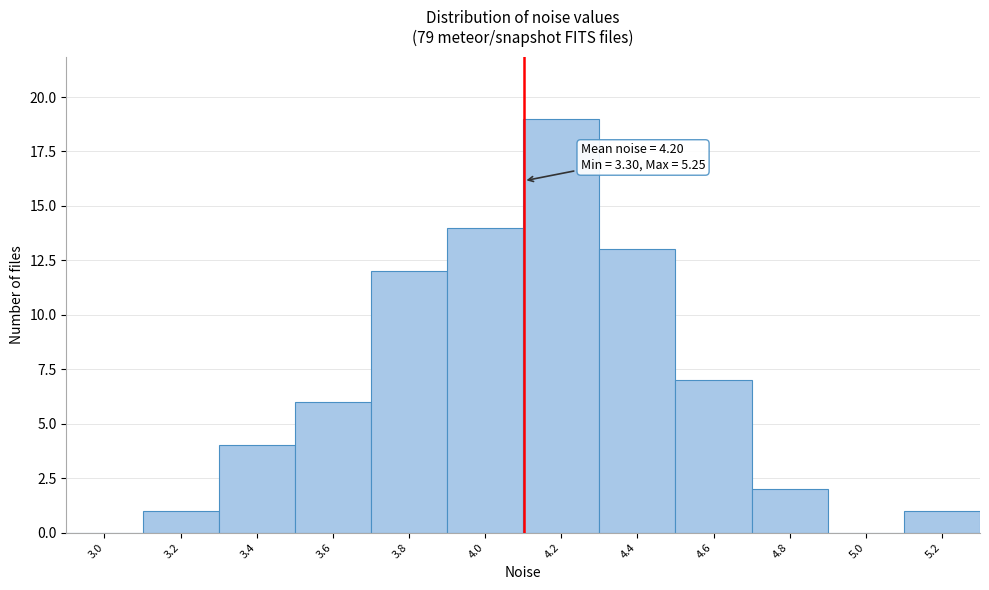

Reading right to left, what are all the values shown in this chart?

5.2=1	5.0=0	4.8=2	4.6=7	4.4=13	4.2=19	4.0=14	3.8=12	3.6=6	3.4=4	3.2=1	3.0=0